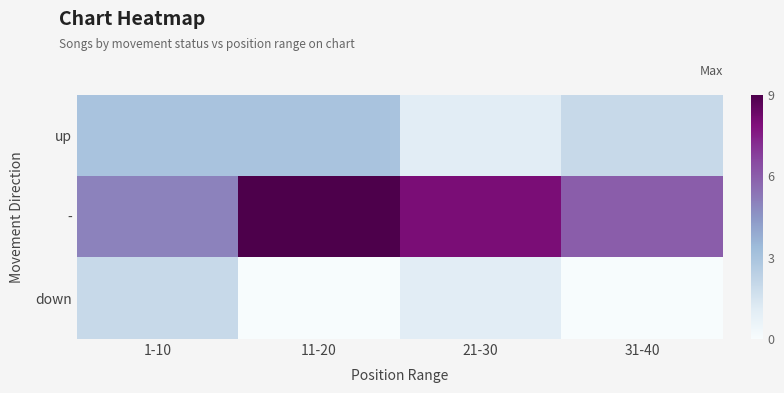

Which series has the largest range (max minus min)?

-